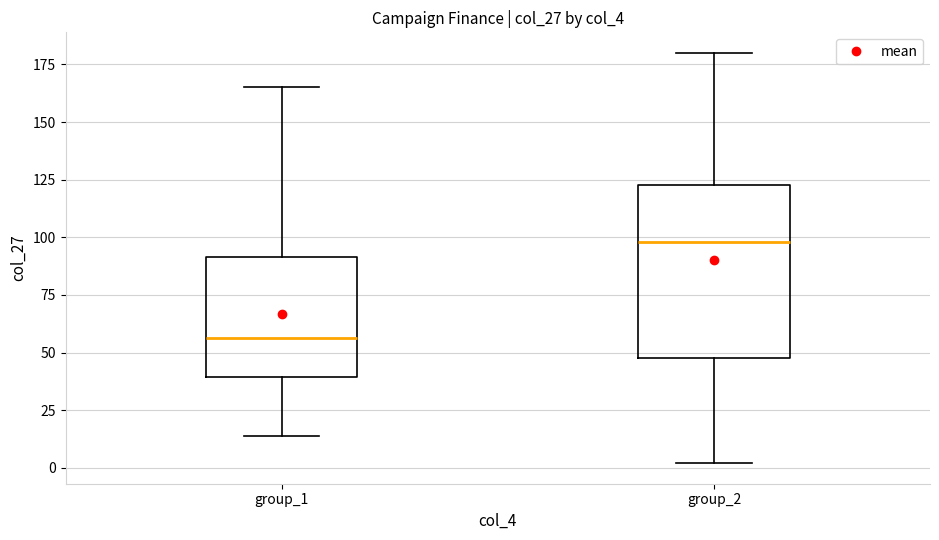

Reading left to right, transcribe this box plot: for each box, give where its median line is, the range the box spans, and where its two whiskers end, as read against the y-axis. The values are not printed on the chart, so give them approximately, as read against the axis.

group_1: median 55, box 40 to 90, whiskers 15 to 165
group_2: median 100, box 50 to 125, whiskers 0 to 180